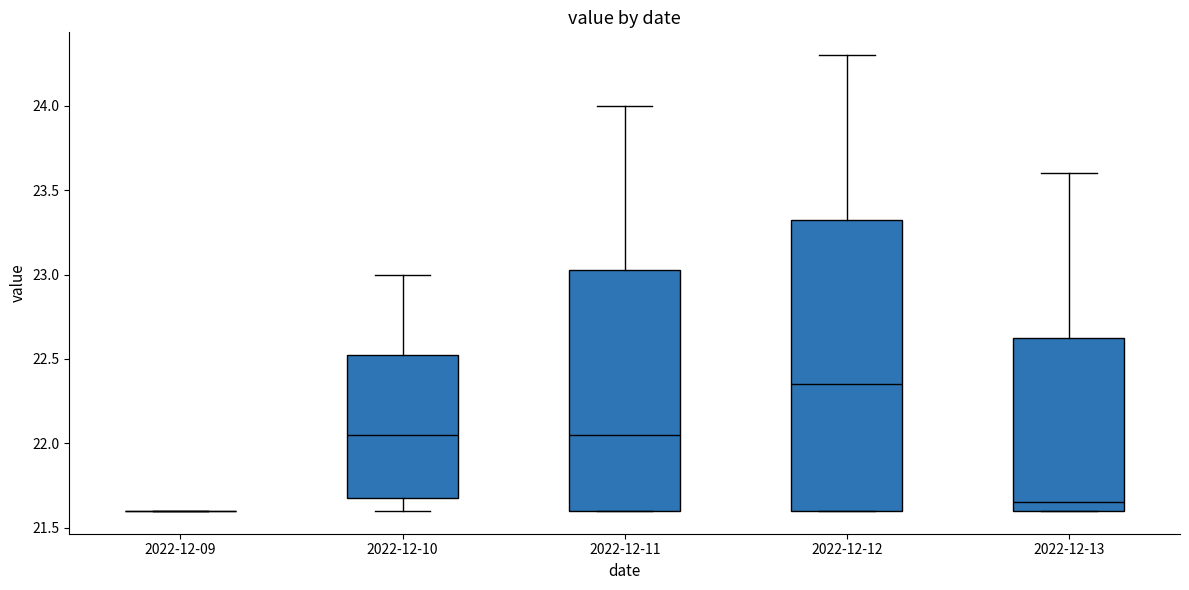

Which box is the tallest, from its lower edge to its upper edge?

2022-12-12